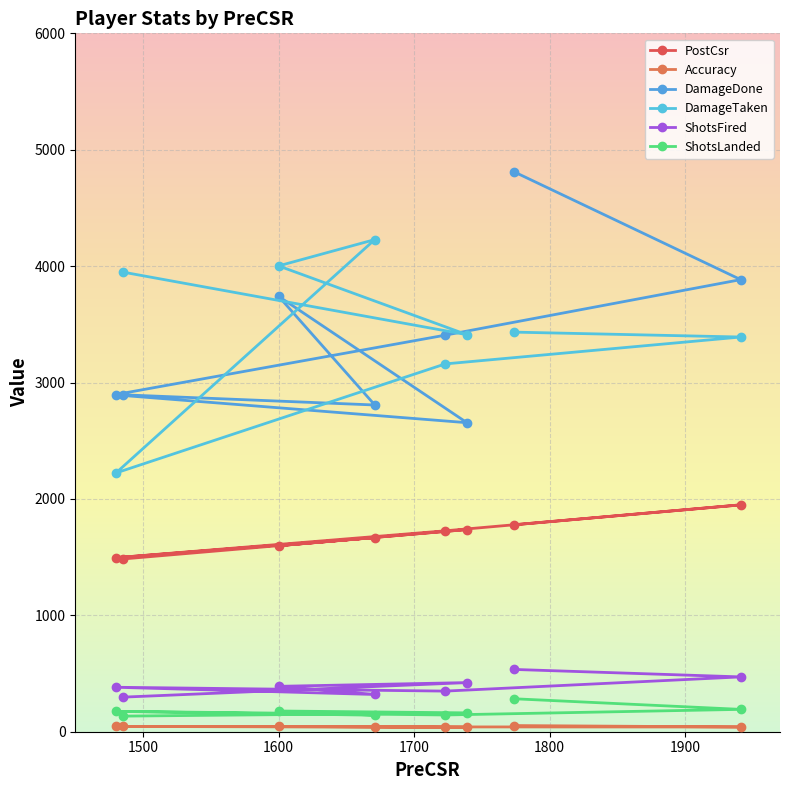

Reading left to right, transcribe all the data shown in this chart.

PostCsr: 1778.0	1949.0	1726.0	1495.0	1668.0	1598.0	1737.0	1484.0
Accuracy: 52.9	40.8	41.3	45.8	44.4	45.6	38.4	45.1
DamageDone: 4809.0	3884.0	3407.0	2897.0	2807.0	3741.0	2655.0	2889.0
DamageTaken: 3433.0	3391.0	3160.0	2223.0	4228.0	4002.0	3411.0	3949.0
ShotsFired: 535.0	471.0	349.0	382.0	320.0	390.0	422.0	297.0
ShotsLanded: 283.0	192.0	144.0	175.0	142.0	178.0	162.0	134.0